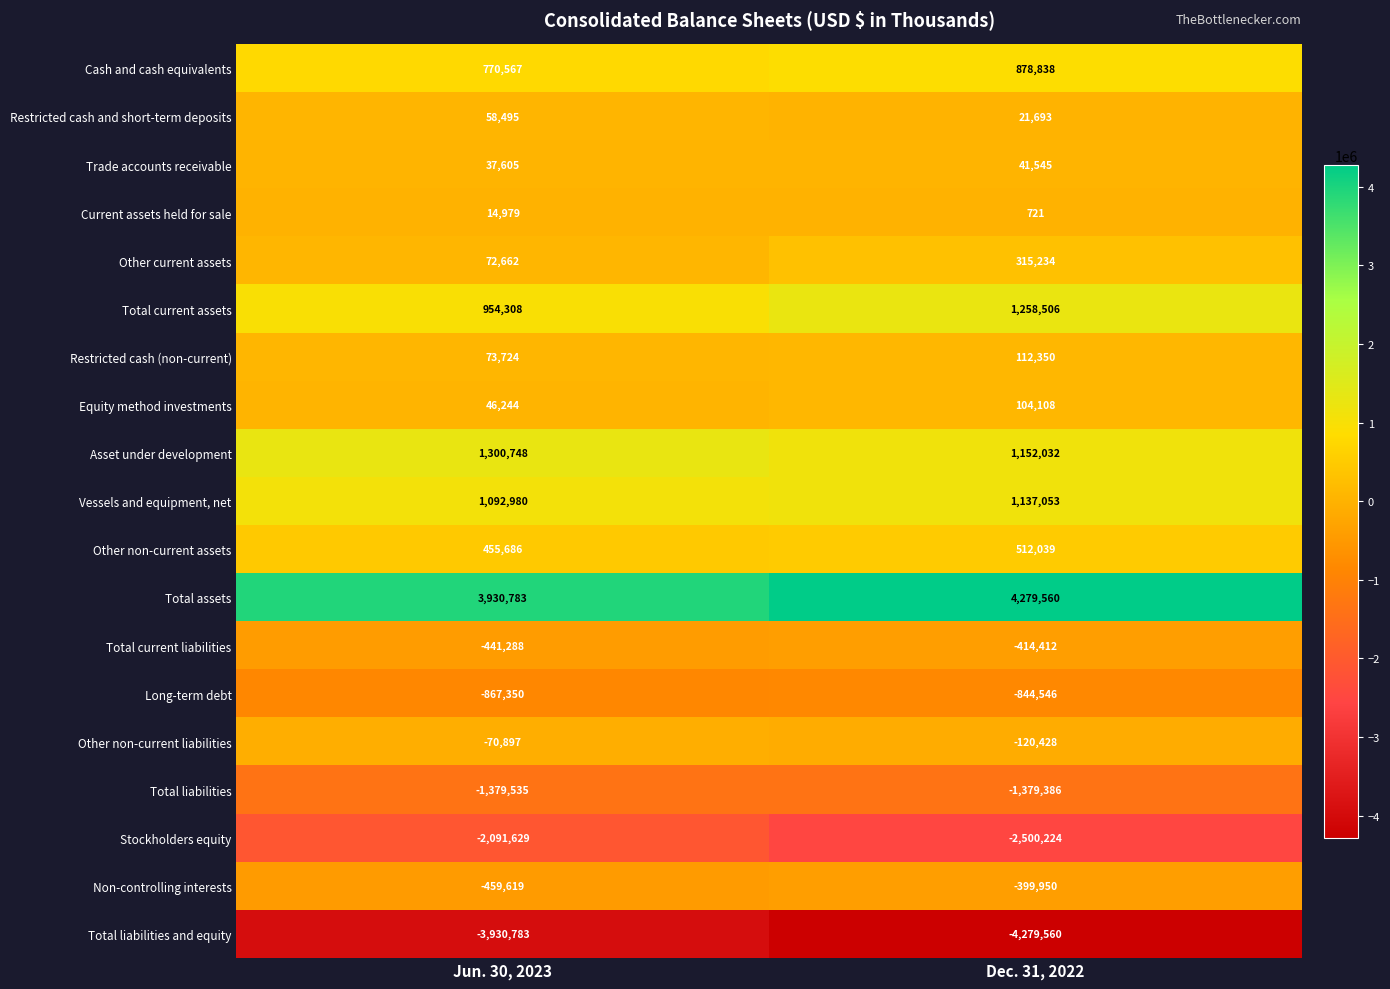

How many data points does each series have?

2